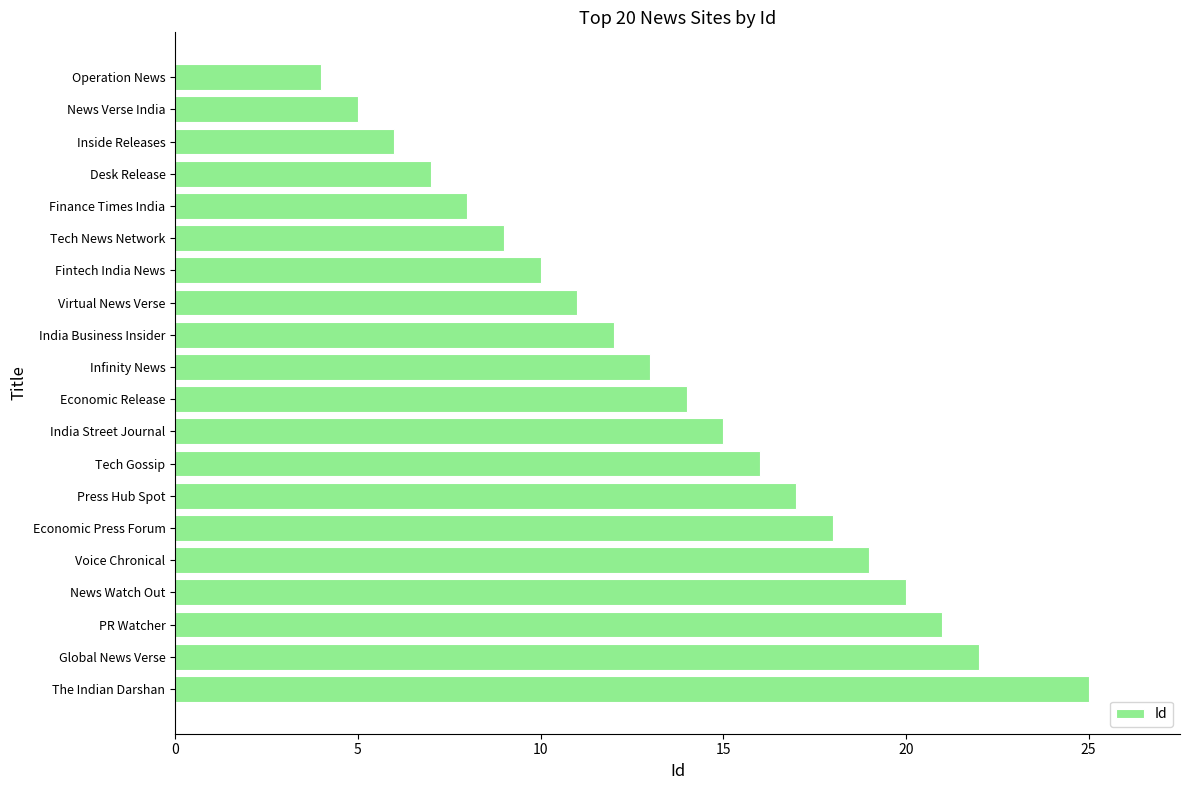

Reading bottom to top, what are all the values shown in this chart?

The Indian Darshan=25	Global News Verse=22	PR Watcher=21	News Watch Out=20	Voice Chronical=19	Economic Press Forum=18	Press Hub Spot=17	Tech Gossip=16	India Street Journal=15	Economic Release=14	Infinity News=13	India Business Insider=12	Virtual News Verse=11	Fintech India News=10	Tech News Network=9	Finance Times India=8	Desk Release=7	Inside Releases=6	News Verse India=5	Operation News=4